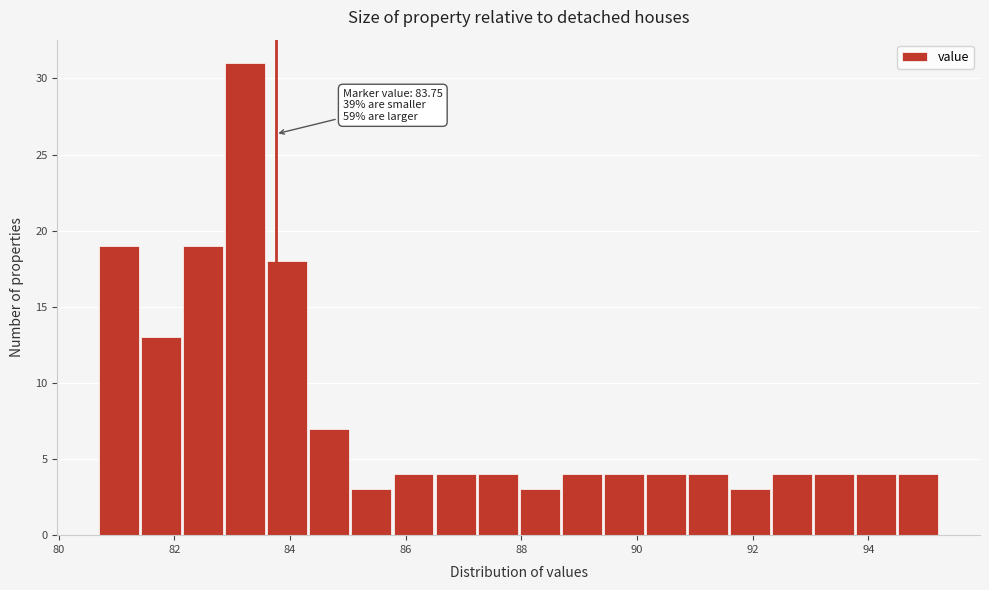

Around what value on the x-axis is the tallest bar? Give the approximate position of its centre, as read against the axis.

83.2